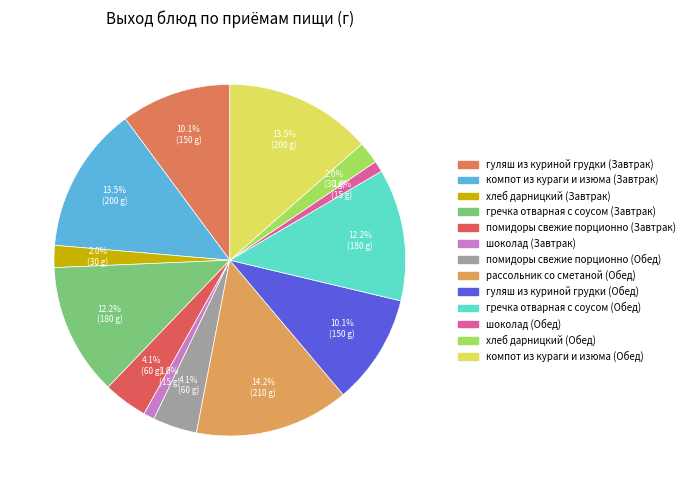

Count the number of slices in the pie.

13